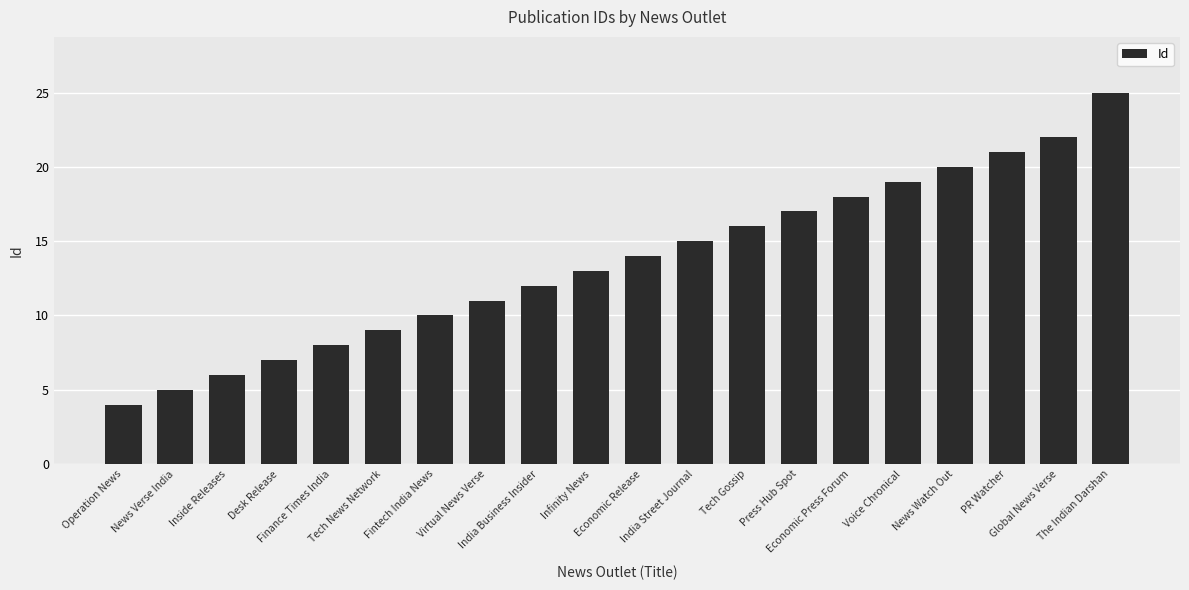

Does the chart contain any negative values?

No